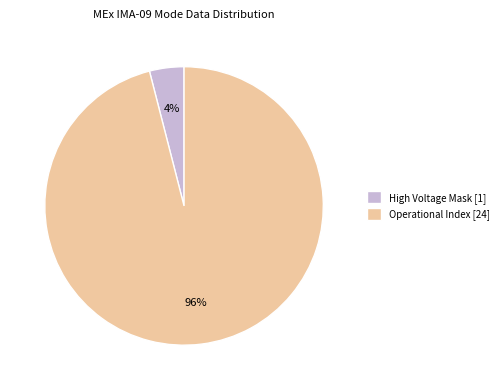

Is the sum of Operational Index [24] and High Voltage Mask [1] greater than half?

Yes